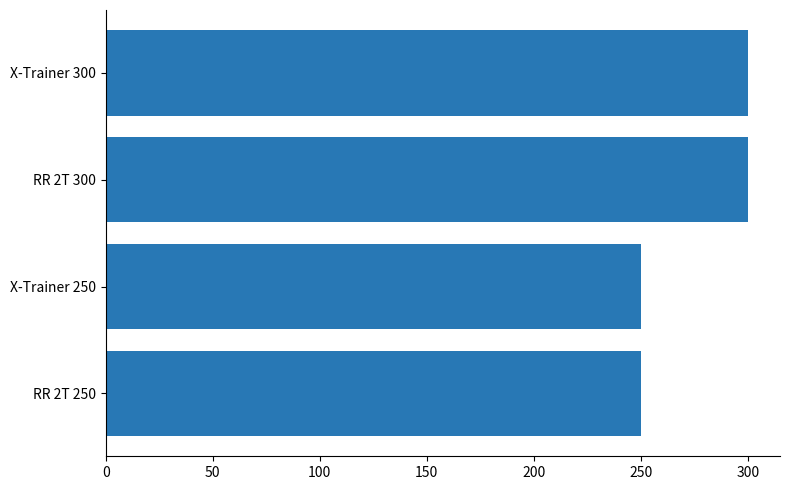

Reading top to bottom, extract all data points from this chart.

X-Trainer 300=300	RR 2T 300=300	X-Trainer 250=250	RR 2T 250=250